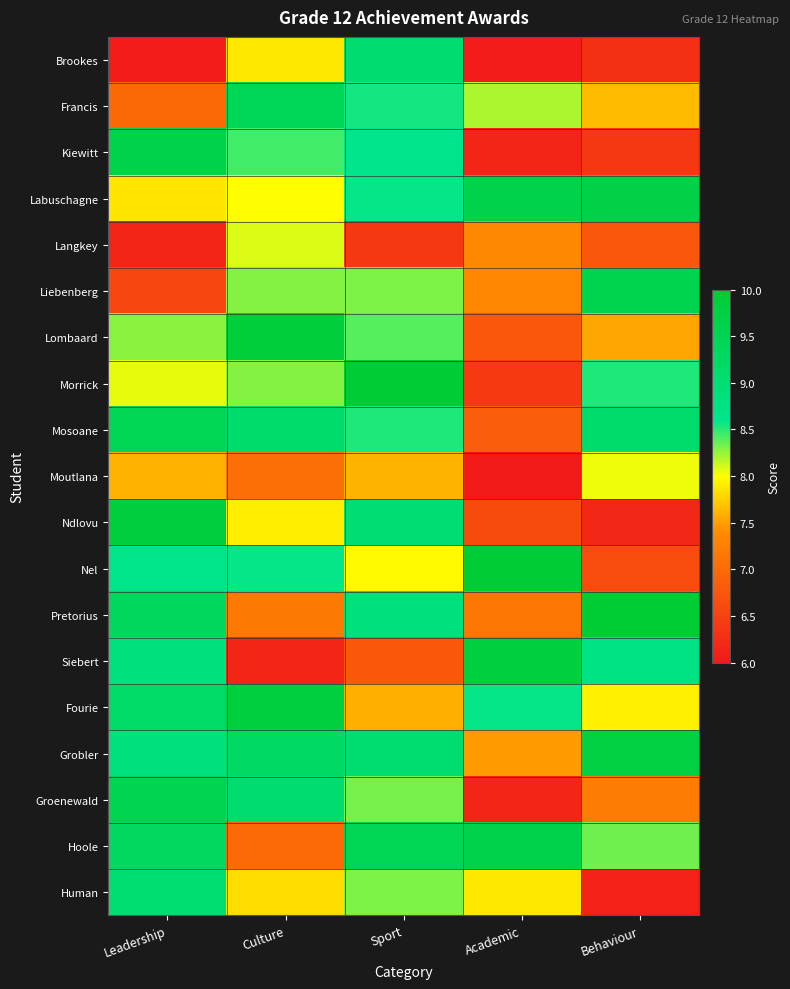

Rank the series at Academic from highest to lowest value.

Nel, Siebert, Labuschagne, Hoole, Fourie, Francis, Human, Grobler, Langkey, Liebenberg, Pretorius, Mosoane, Lombaard, Ndlovu, Morrick, Groenewald, Kiewitt, Brookes, Moutlana